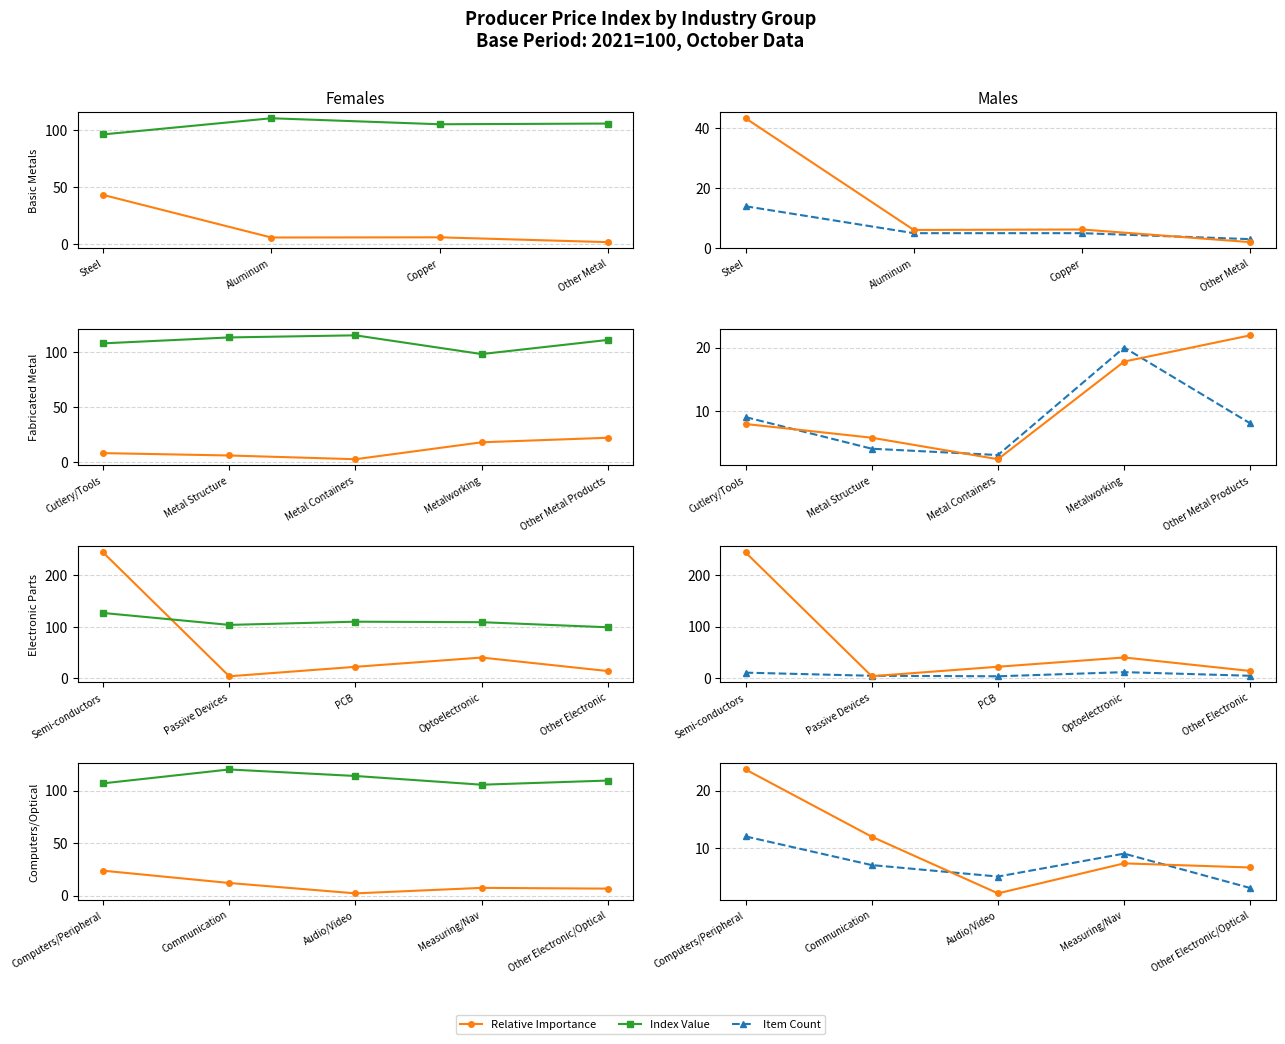

How many values in the Relative Importance series exceed 7?

3